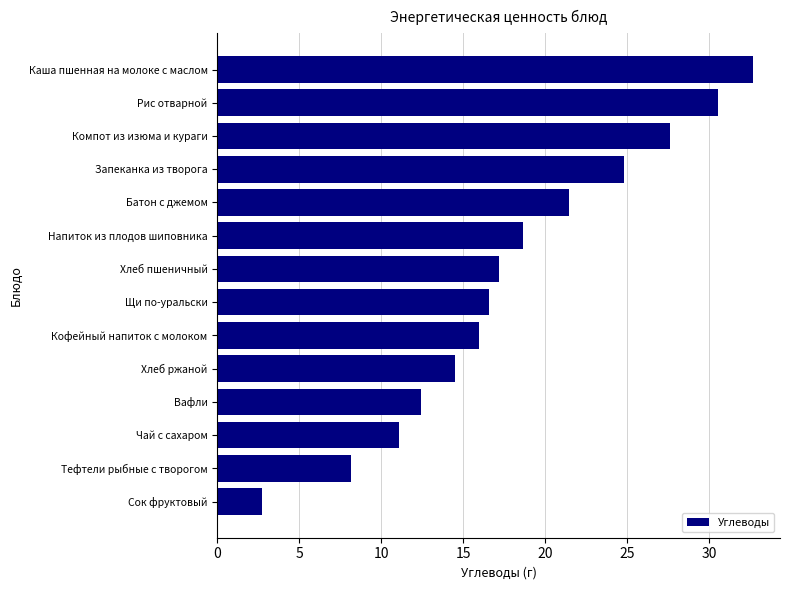

What is the ratio of the value at Щи по-уральски to the value at Кофейный напиток с молоком?

1.0